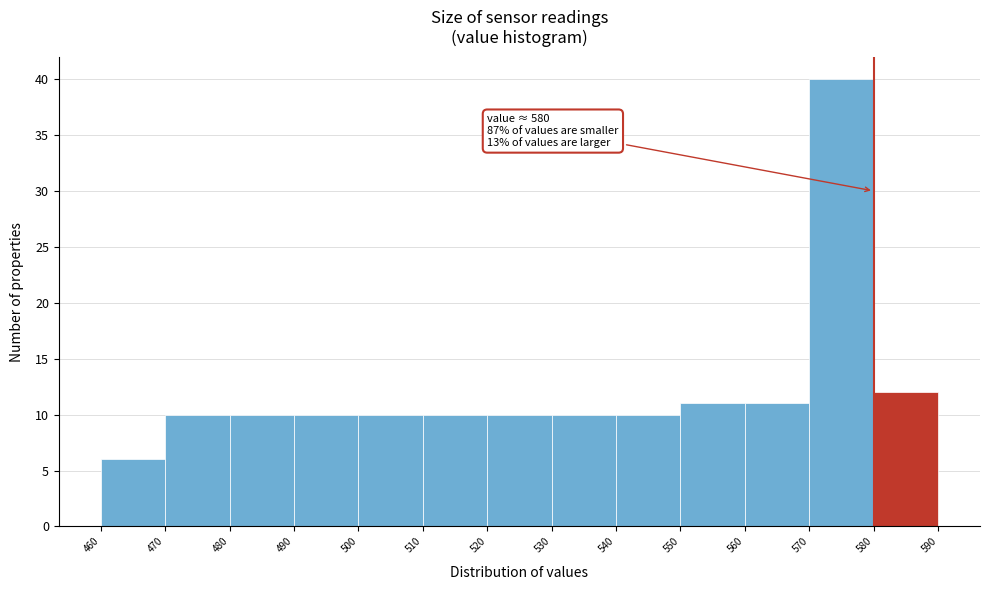

Which range on the x-axis has the tallest bar?

570 to 580